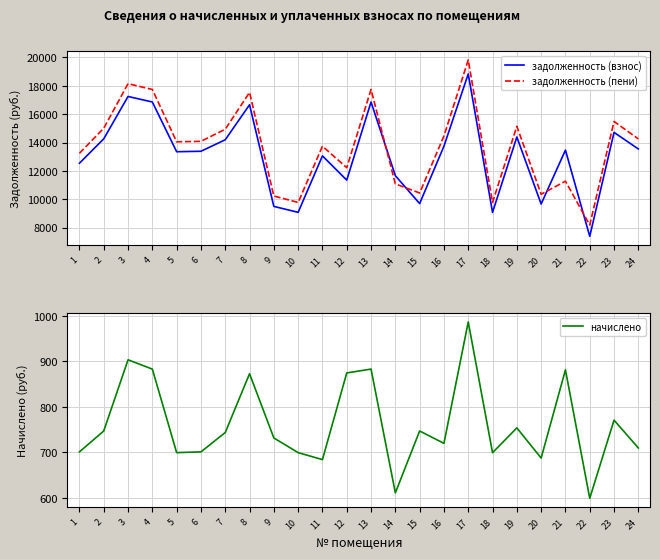

True or false: начислено and задолженность (пени) cross at least once.

False